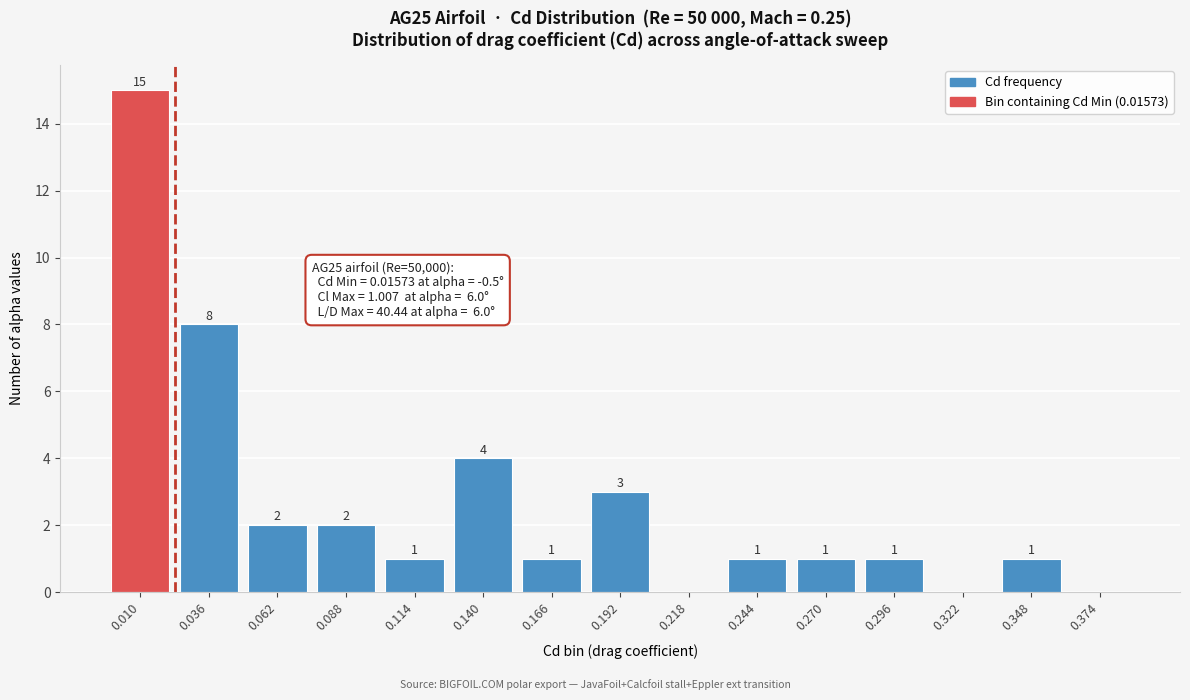

Reading left to right, extract all data points from this chart.

0.010=15	0.036=8	0.062=2	0.088=2	0.114=1	0.140=4	0.166=1	0.192=3	0.218=0	0.244=1	0.270=1	0.296=1	0.322=0	0.348=1	0.374=0